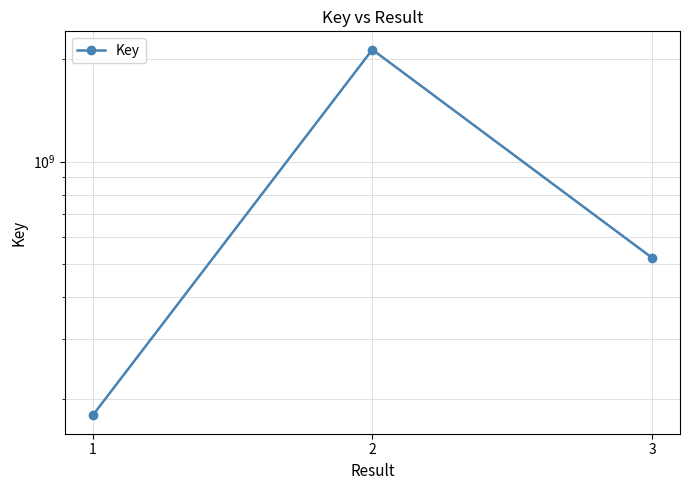

What is the change in value from 1 to 3?

+342159209